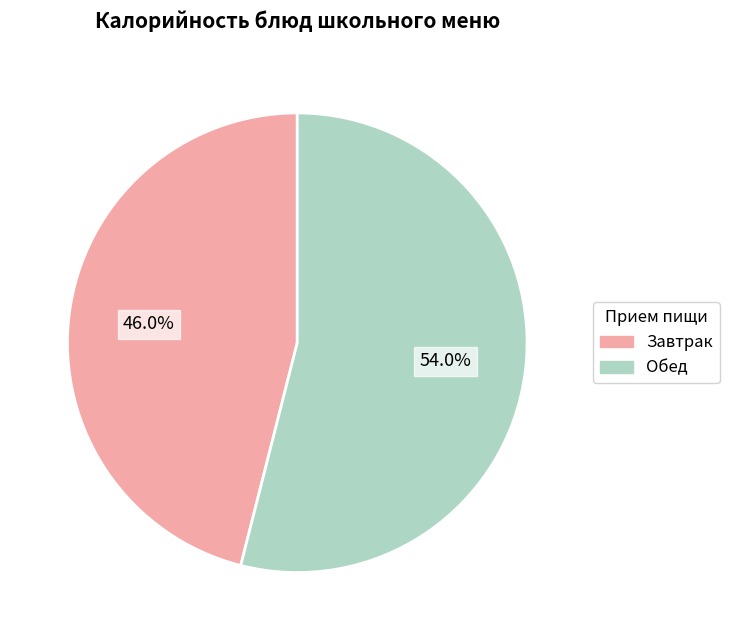

Is there any slice that represents more than half of the pie?

Yes